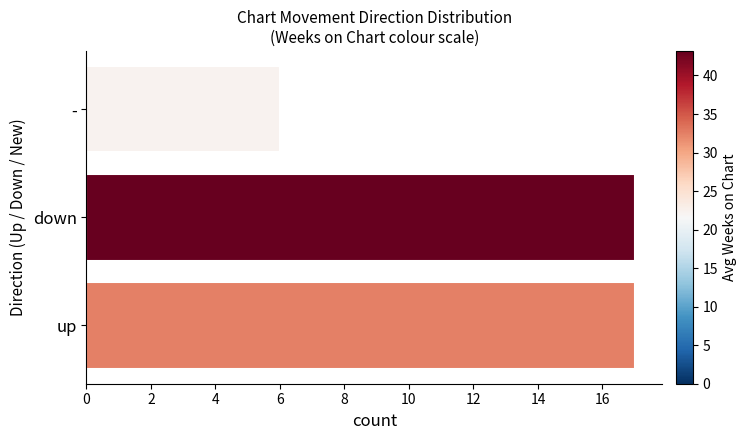

What value does the data have at down, to the nearest 10?

20